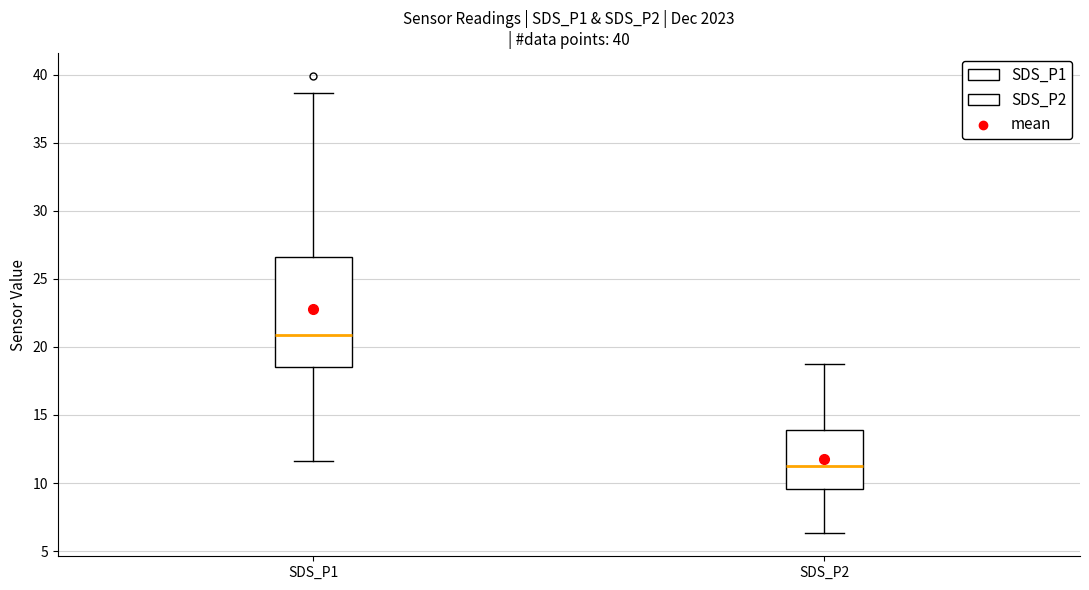

Which box is the tallest, from its lower edge to its upper edge?

SDS_P1